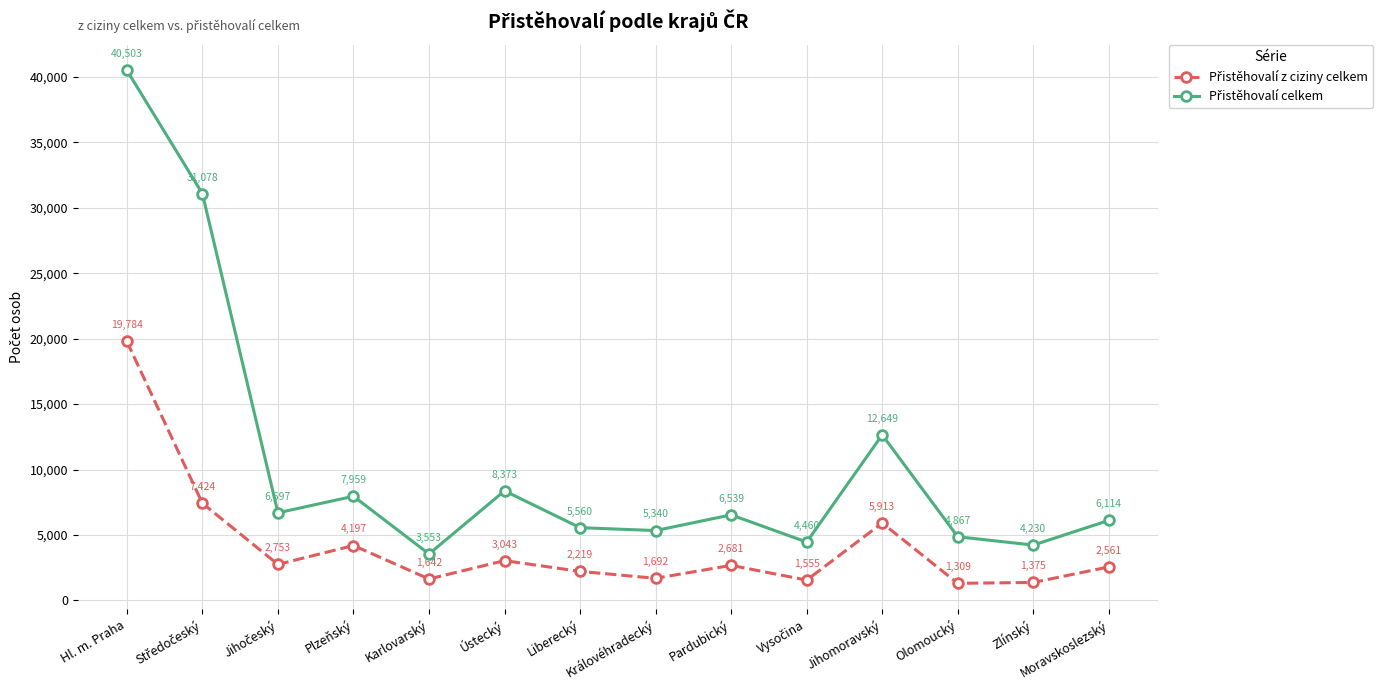

Which label corresponds to the largest value in the chart?

Hl. m. Praha